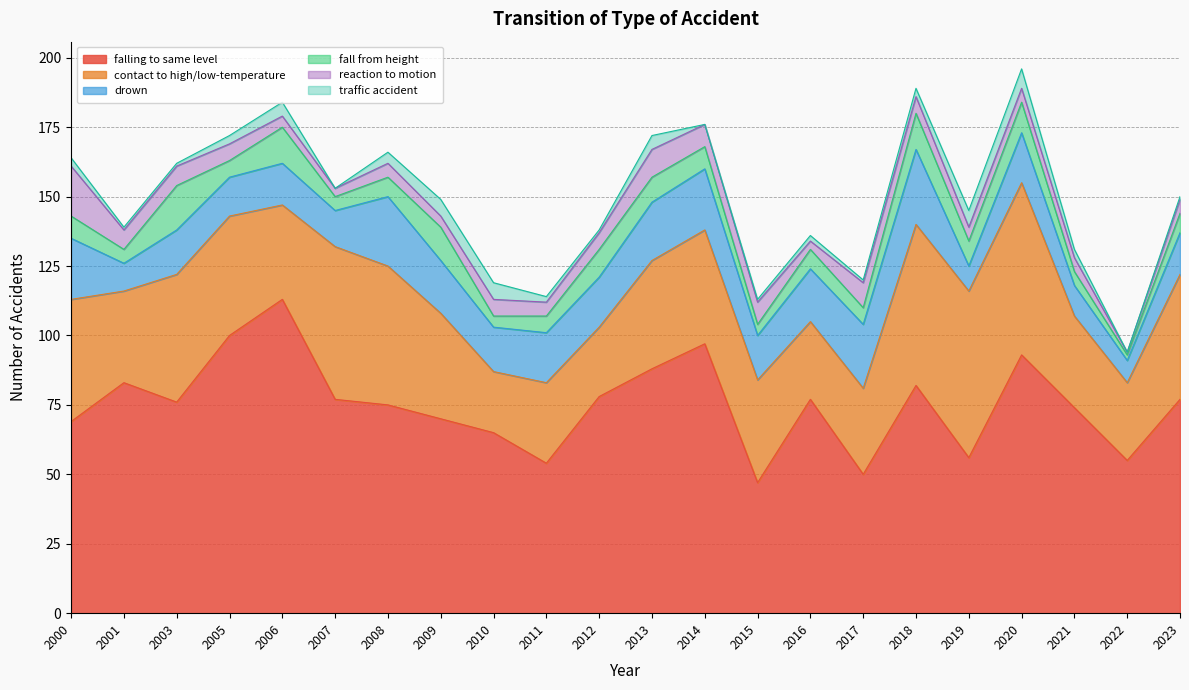

Which category has the highest value in the fall from height series?

2003